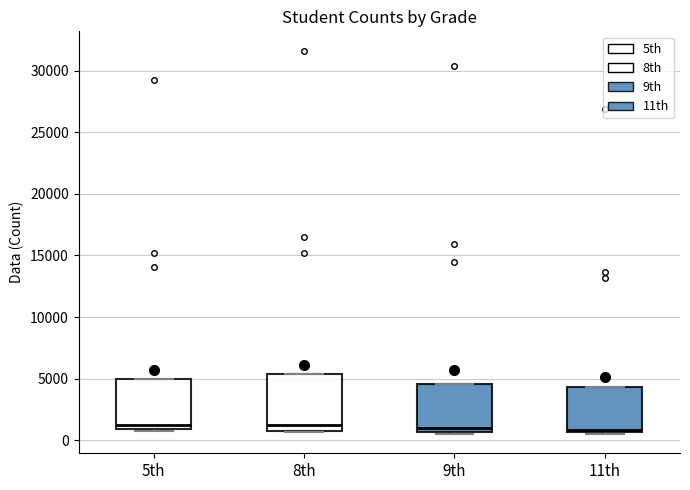

Reading left to right, read every box against the y-axis: the position of its median line, the range the box covers, and the ends of its whiskers. The values are not printed on the chart, so give them approximately, as read against the axis.

5th: median 1000 (just above the box's lower edge), box 1000 to 5000, whiskers 500 to 5000
8th: median 1000, box 500 to 5500, whiskers 500 to 5500
9th: median 1000, box 500 to 4500, whiskers 500 (just below the box's lower edge) to 4500
11th: median 1000, box 500 to 4500, whiskers 500 (just below the box's lower edge) to 4500